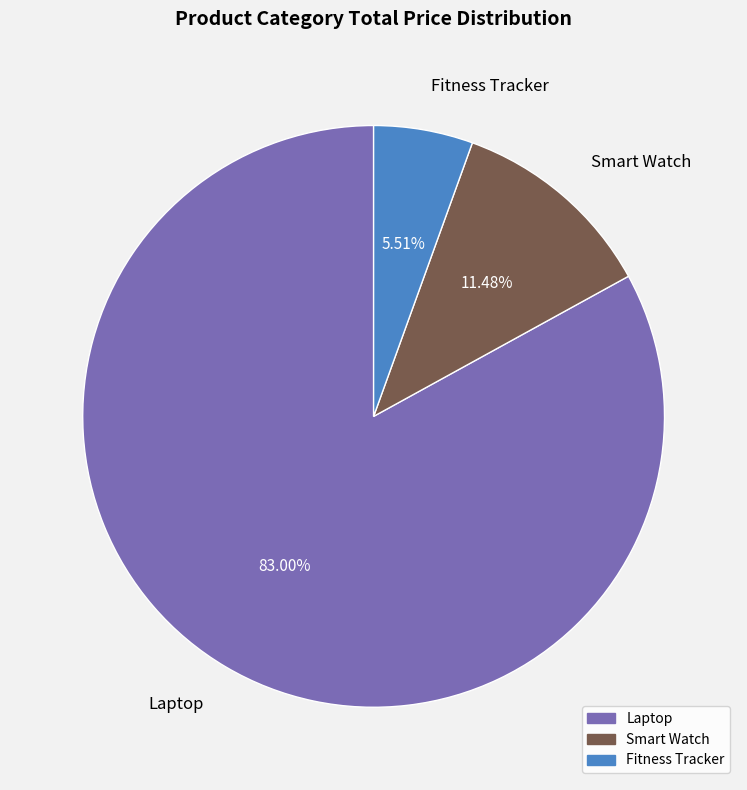

Which category has the smallest portion of the pie?

Fitness Tracker